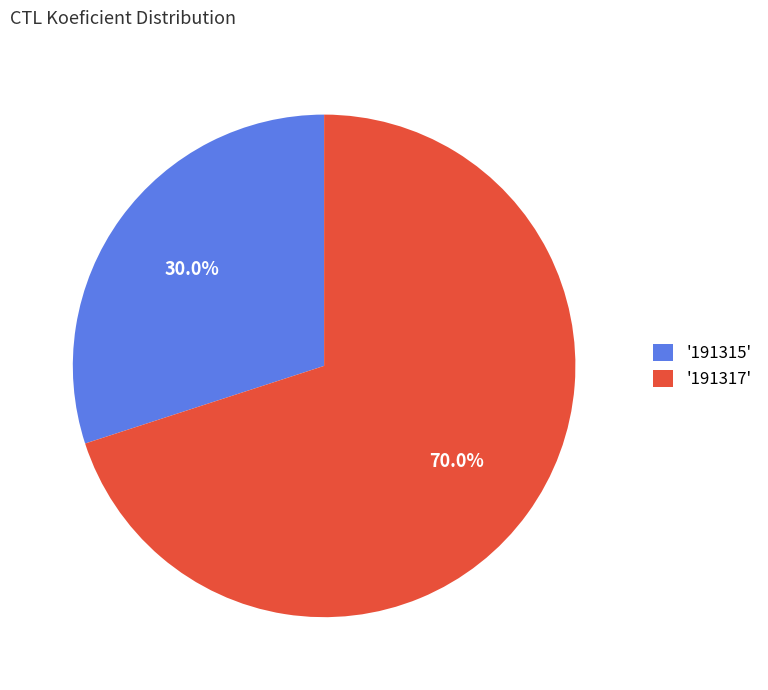

What is the smallest slice in the pie chart?

'191315'